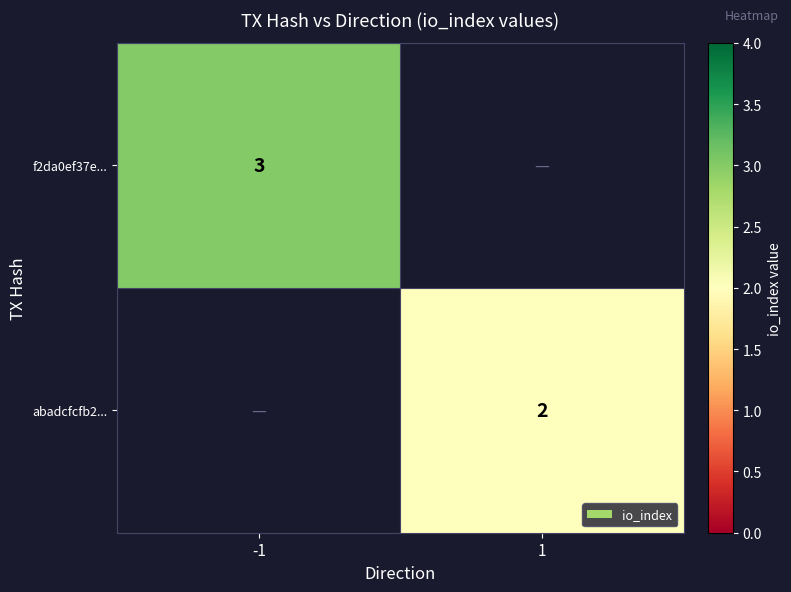

Is the value of f2da0ef37e... at -1 greater than the value of abadcfcfb2... at 1?

Yes